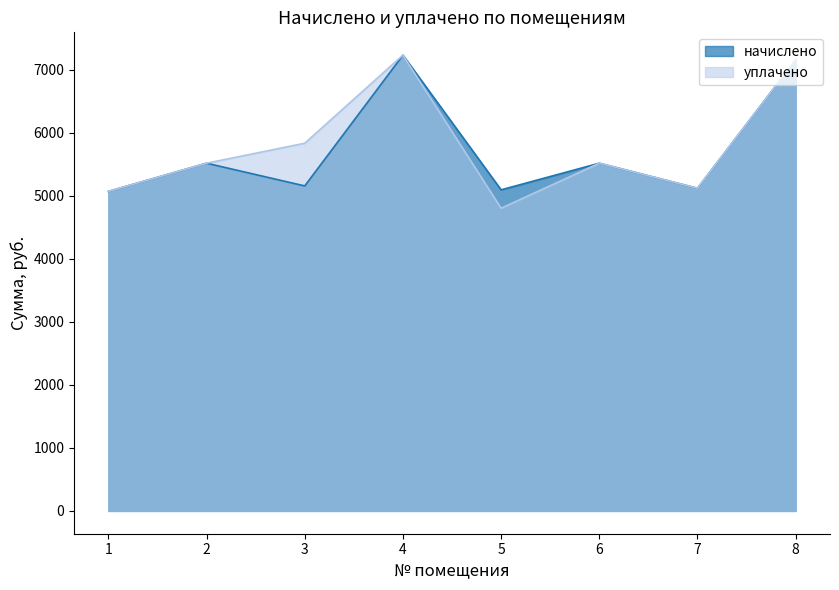

What is the value of the начислено point at the 8th from the left?

7153.9